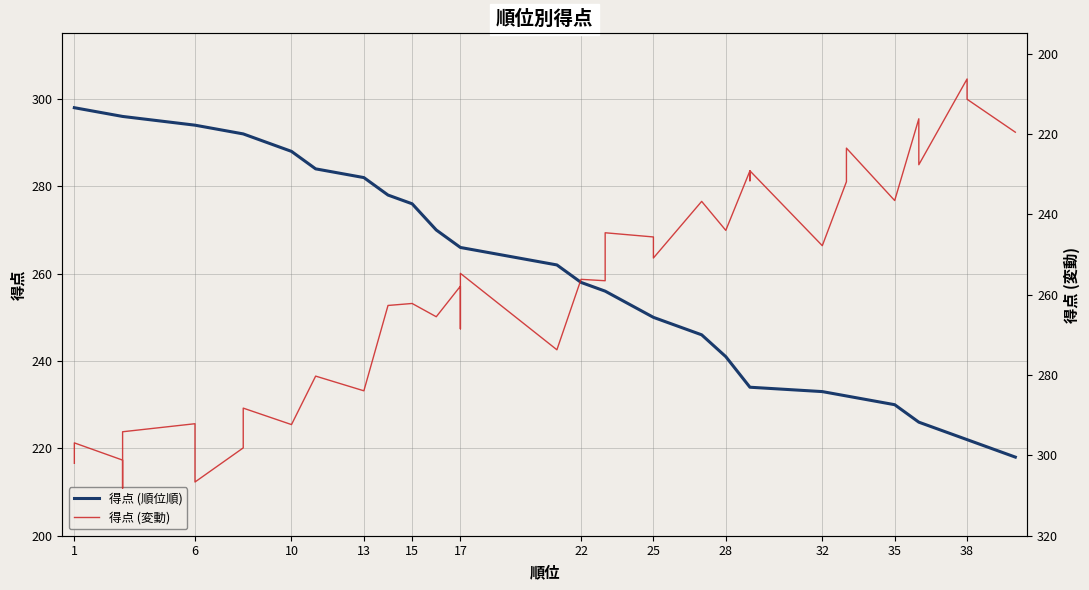

At which label does 得点 (順位順) first exceed 266?

1